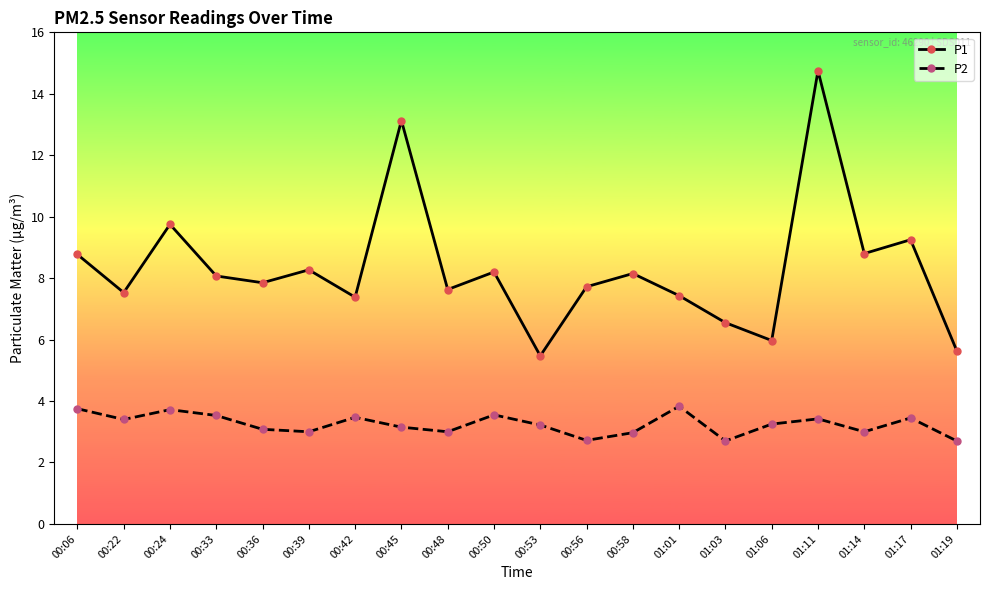

How many data points does each series have?

20